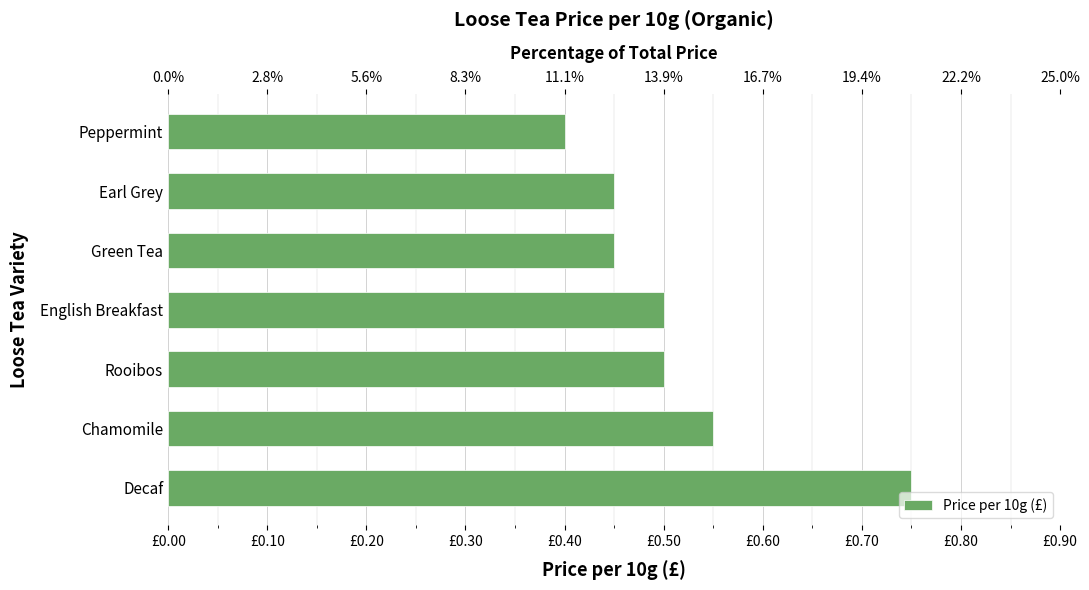

What is the difference between the second highest and second lowest values?

0.1